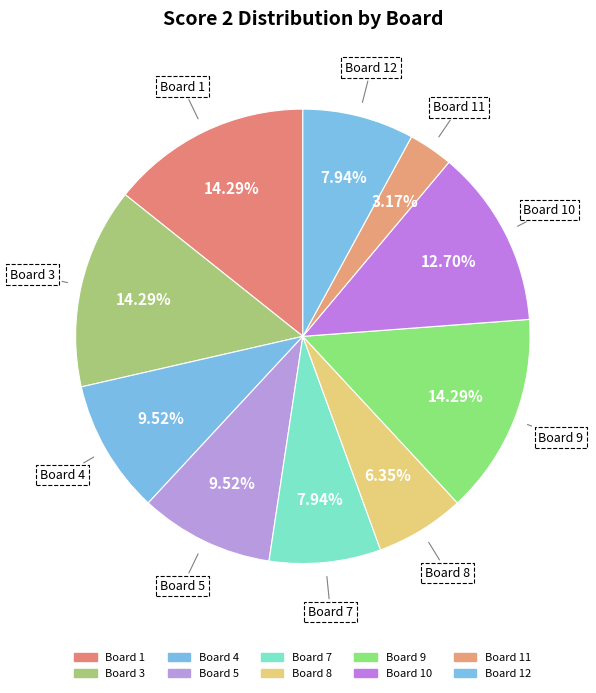

Does any single category account for the majority?

No